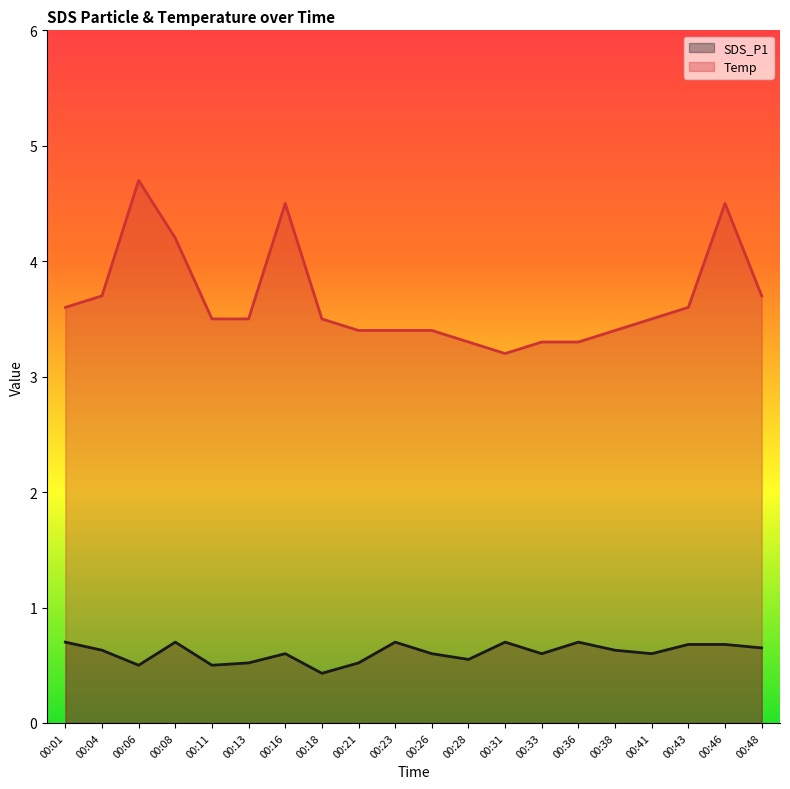

What is the difference between the second highest and second lowest values in the Temp series?

1.2